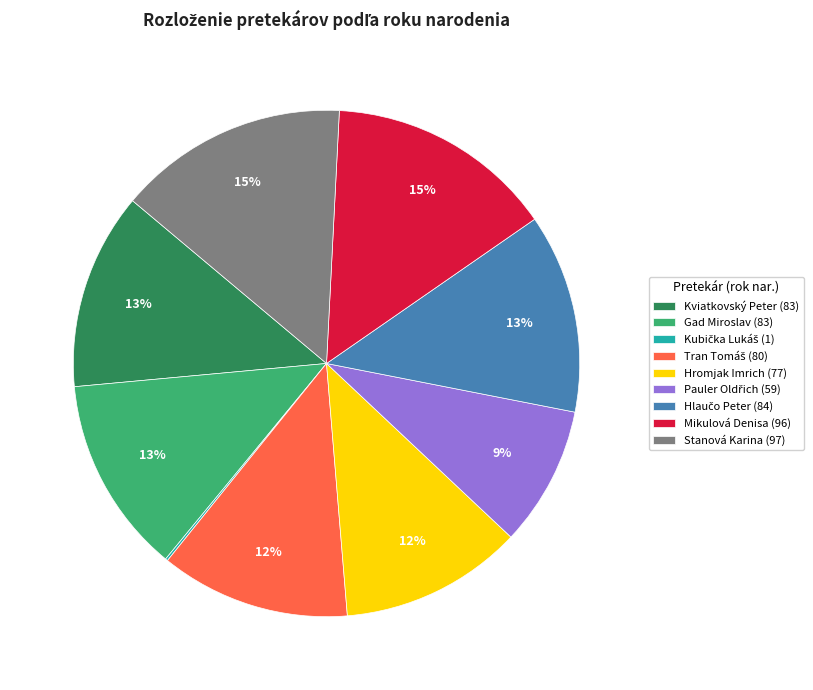

Is the sum of Gad Miroslav (83) and Kviatkovský Peter (83) greater than half?

No